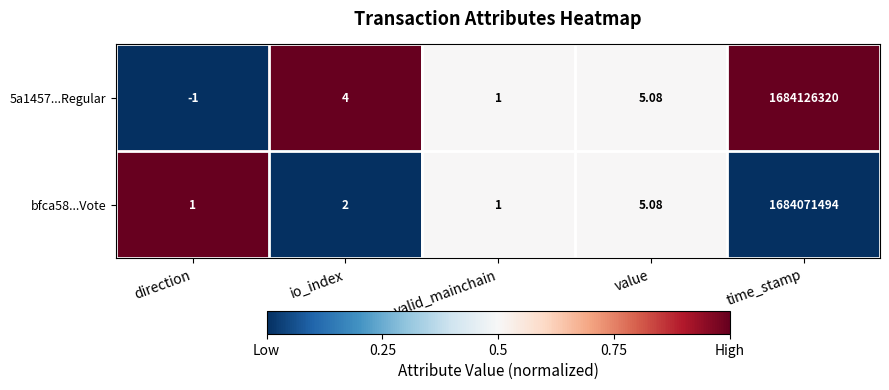

Which category has the highest value in the 5a1457...Regular series?

time_stamp